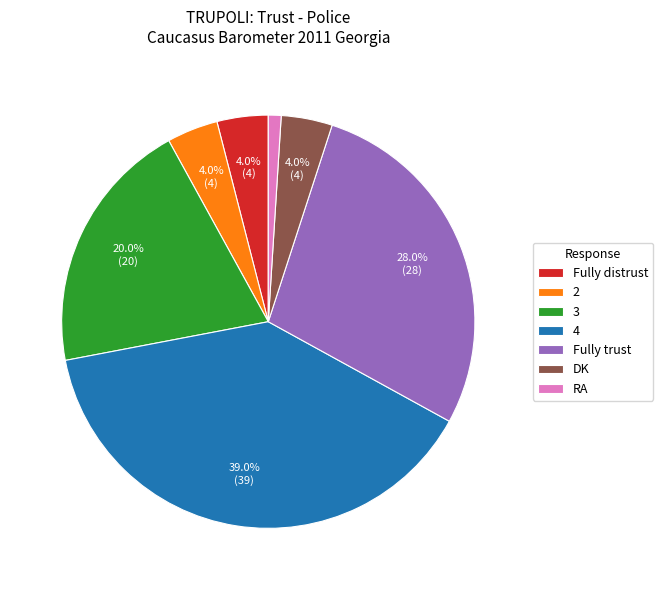

To the nearest percent, what is the combined percentage of DK and 4?

43%